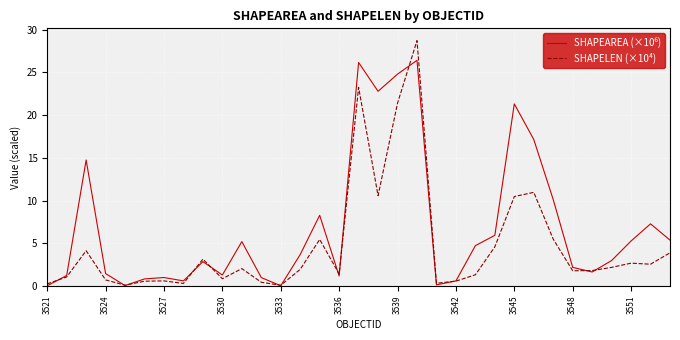

What is the greatest value displayed?

28.7